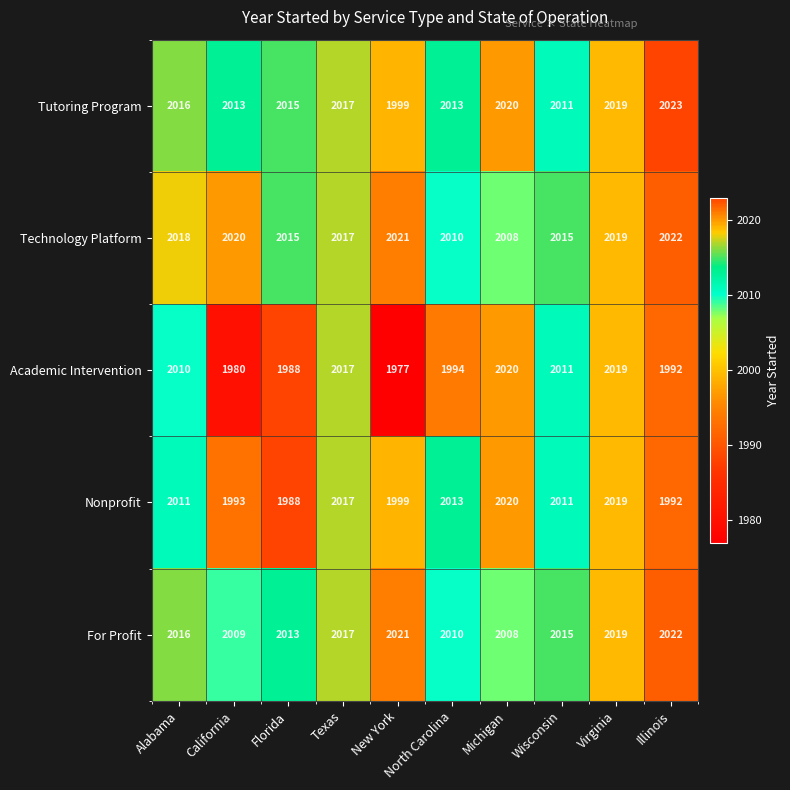

At which category is the sum across all series the highest?

Virginia